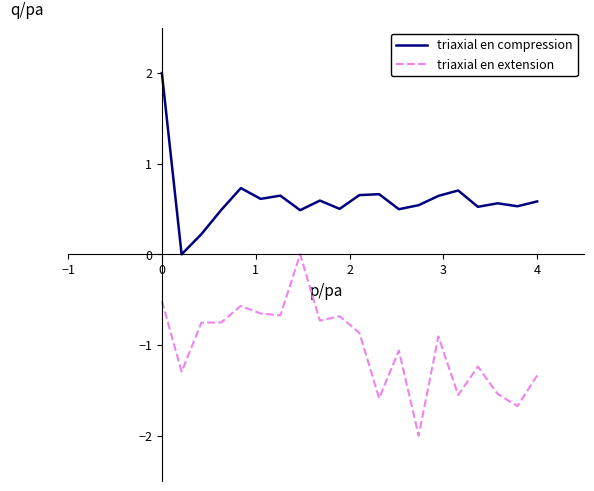

True or false: triaxial en compression and triaxial en extension cross at least once.

False